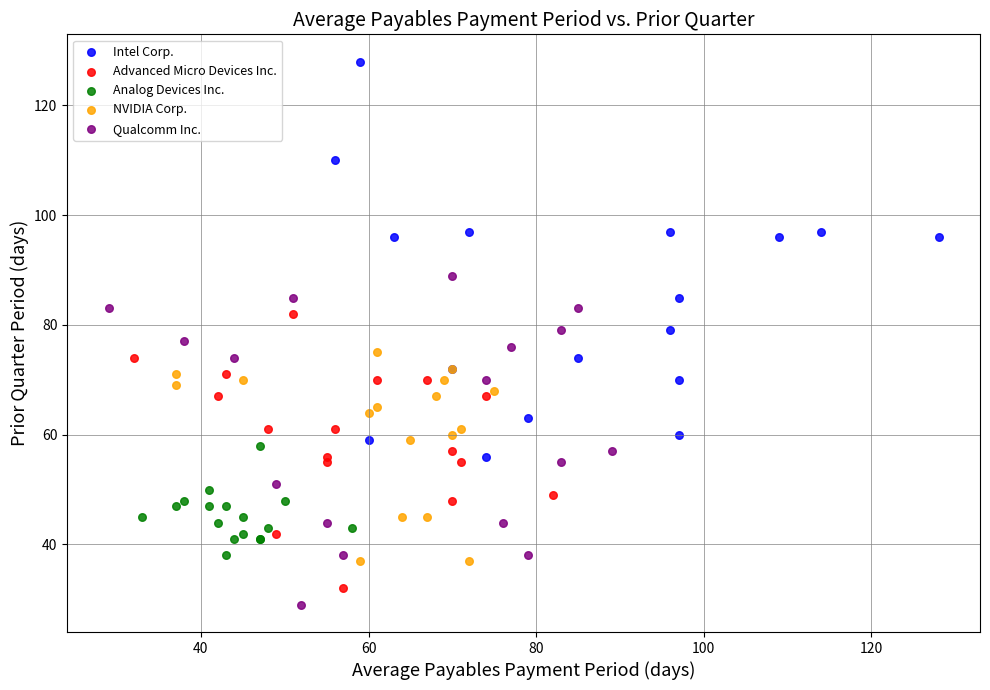

What are all the series names shown in the legend?

Intel Corp., Advanced Micro Devices Inc., Analog Devices Inc., NVIDIA Corp., Qualcomm Inc.